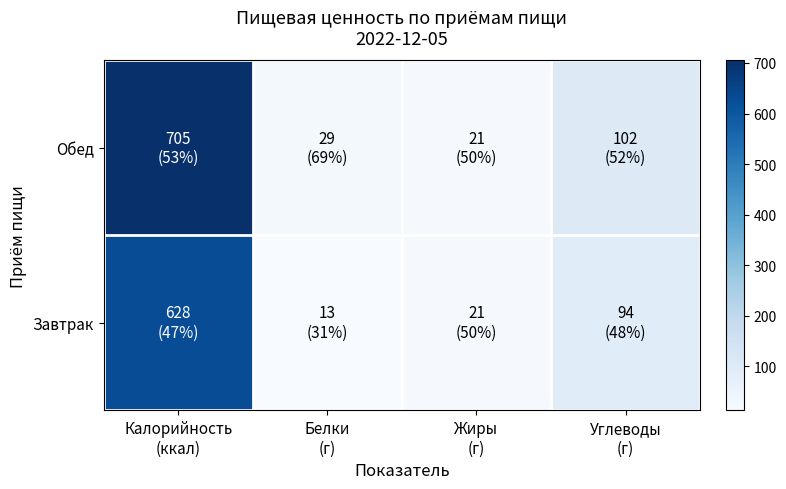

Which series has the widest spread of values?

Обед